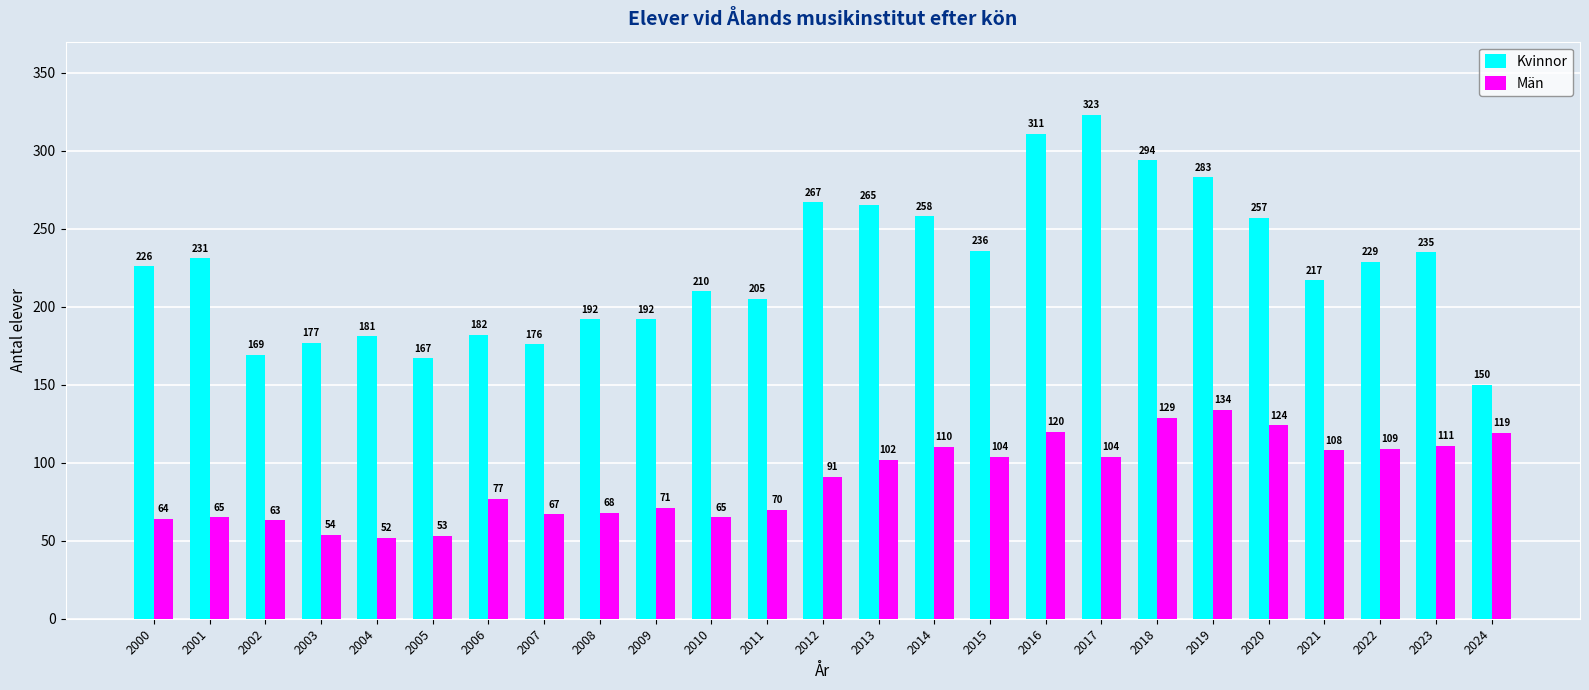

How many data points does each series have?

25